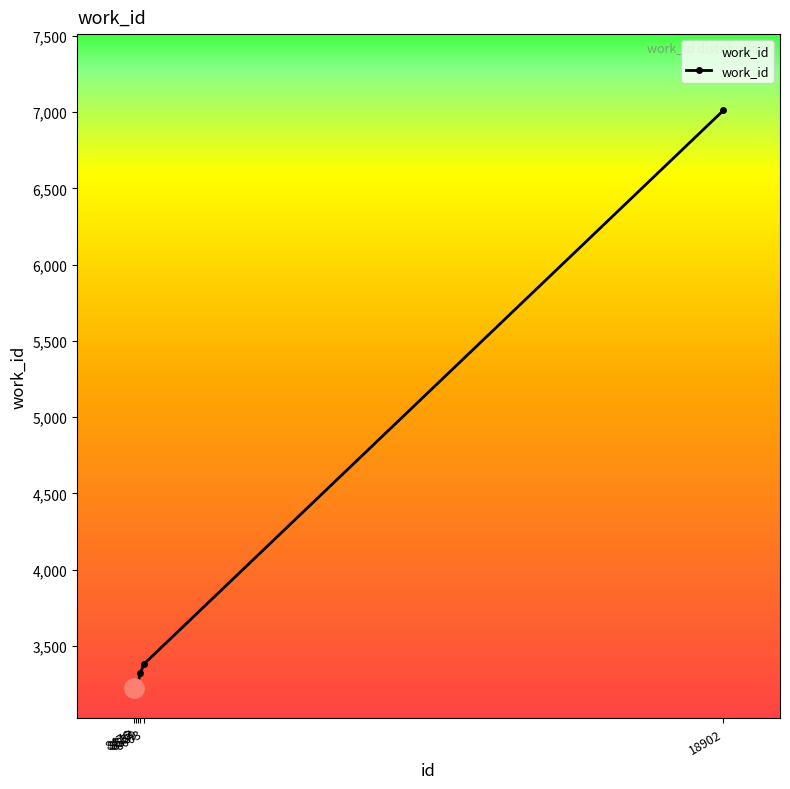

Is this an area chart (filled region under the line)?

No